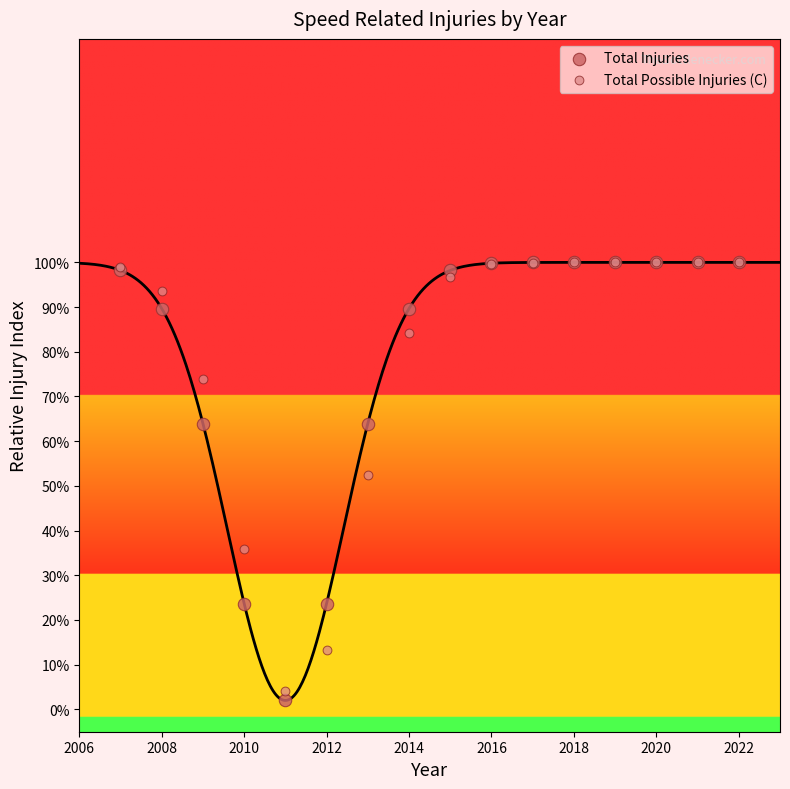

Which series reaches the minimum Y coordinate?

Total Injuries